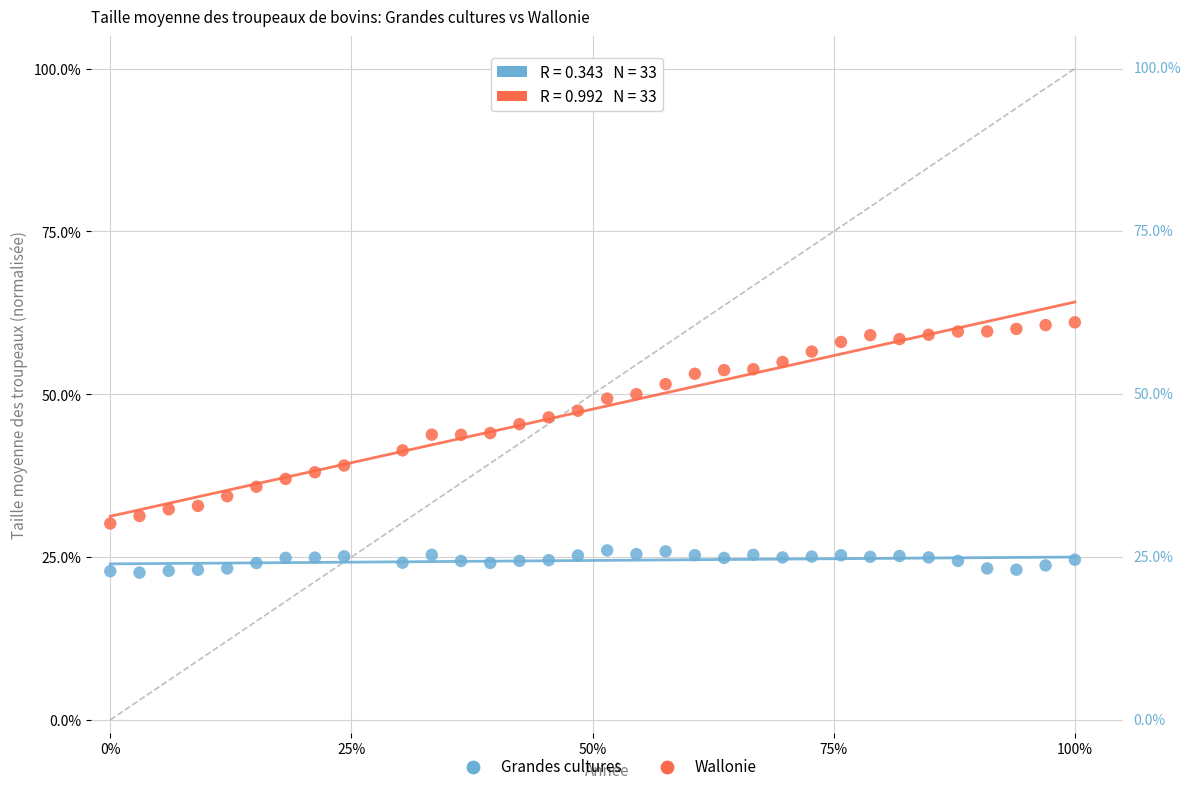

Which series has the largest Y range (max minus min)?

Wallonie